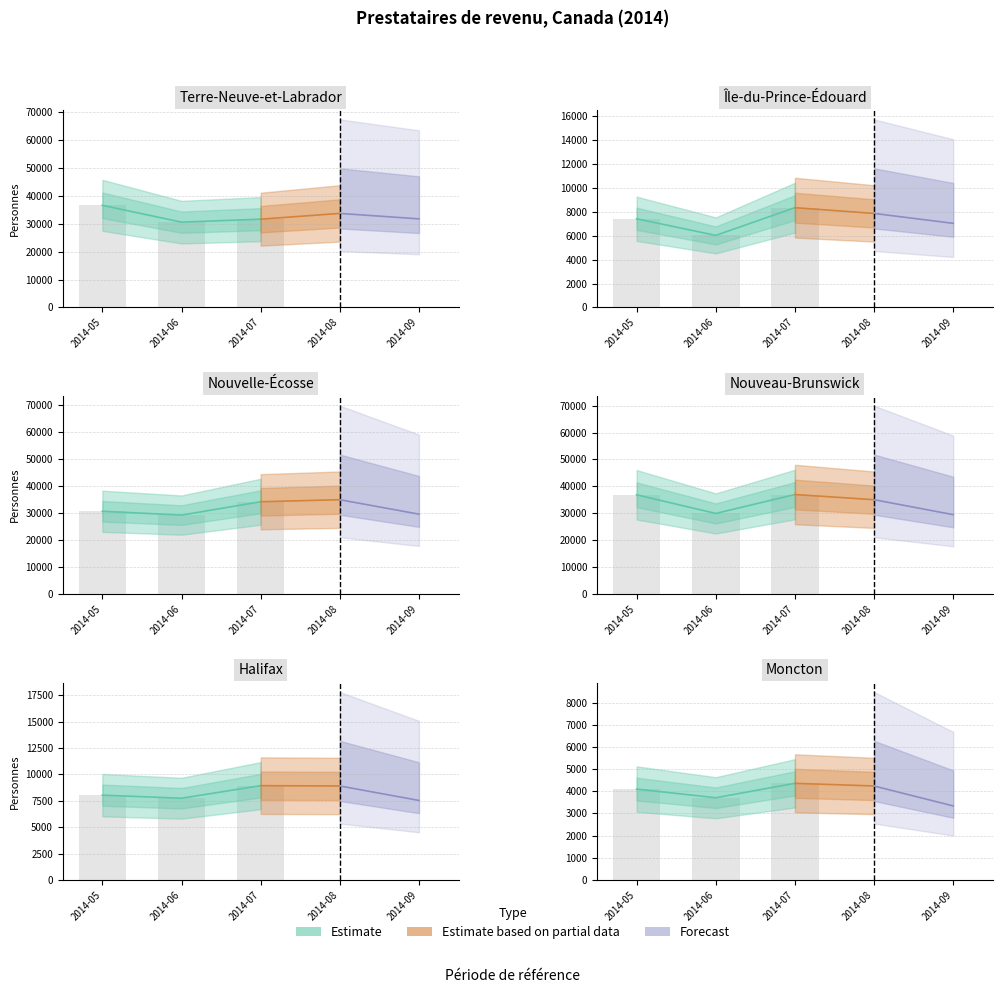

Reading left to right, what are all the values shown in this chart?

Terre-Neuve-et-Labrador: 36560	30530	31600	33660	31710
Île-du-Prince-Édouard: 7420	6030	8350	7870	7040
Nouvelle-Écosse: 30570	29150	34100	34860	29500
Nouveau-Brunswick: 36840	29890	36940	35010	29440
Halifax: 8040	7750	8940	8910	7540
Moncton: 4100	3710	4360	4240	3340